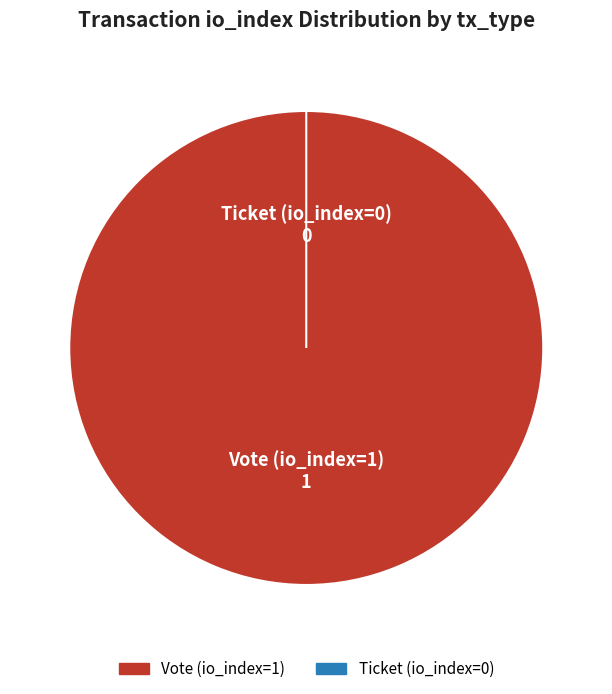

What is the change in value from Vote (io_index=1) to Ticket (io_index=0)?

-1